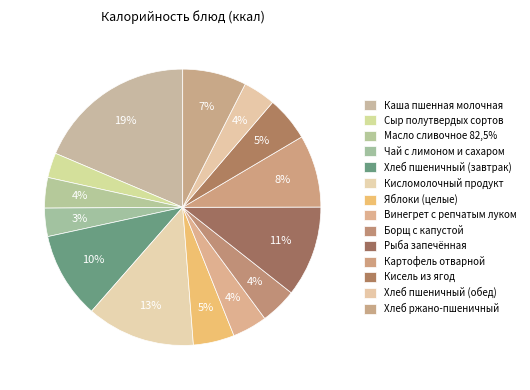

How many segments does this pie chart have?

14